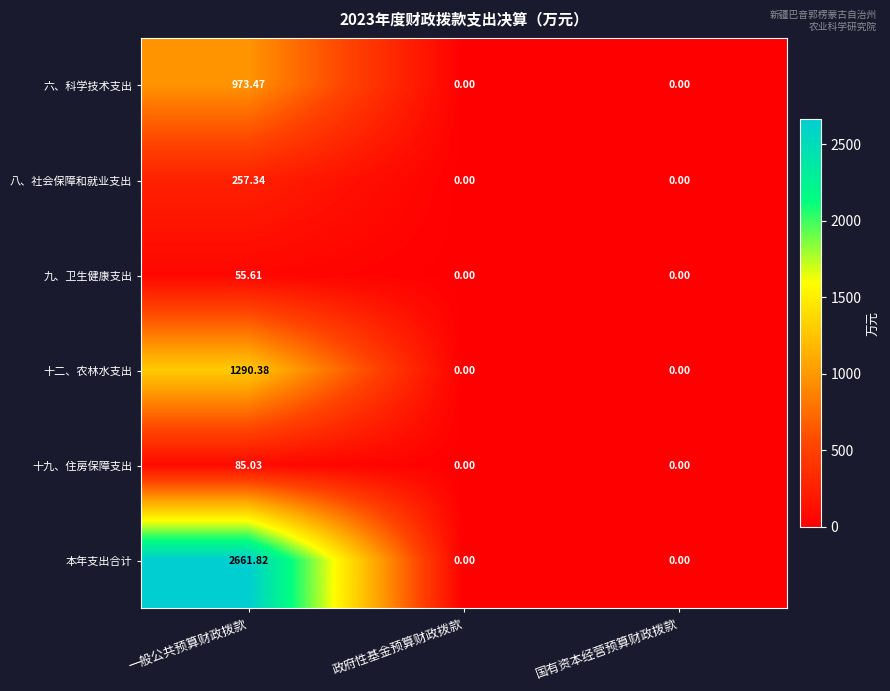

Which series changed the most between 一般公共预算财政拨款 and 政府性基金预算财政拨款?

本年支出合计